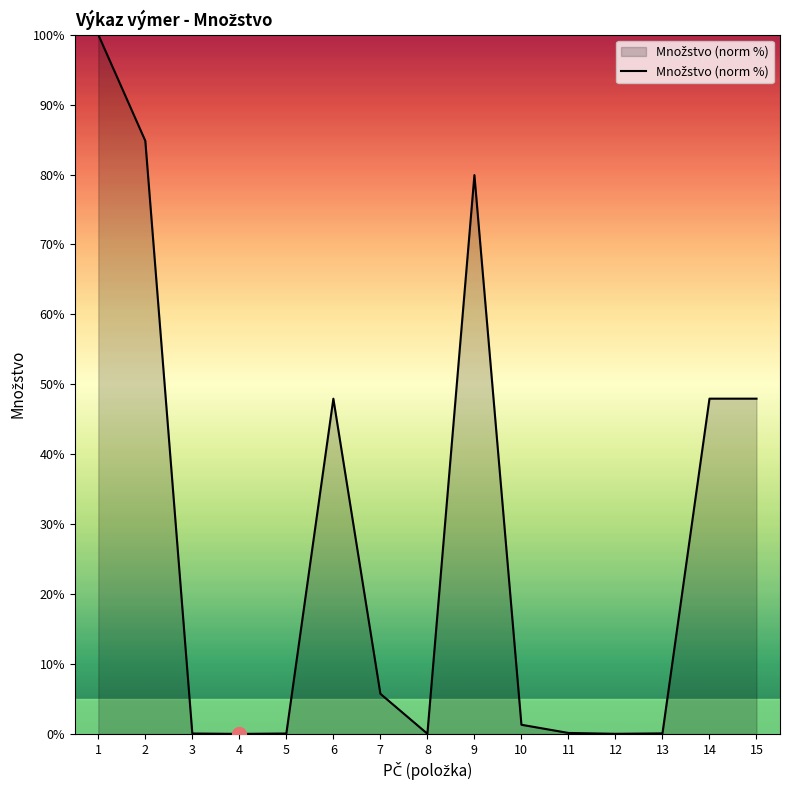

What is the maximum value shown in the chart?

100.0